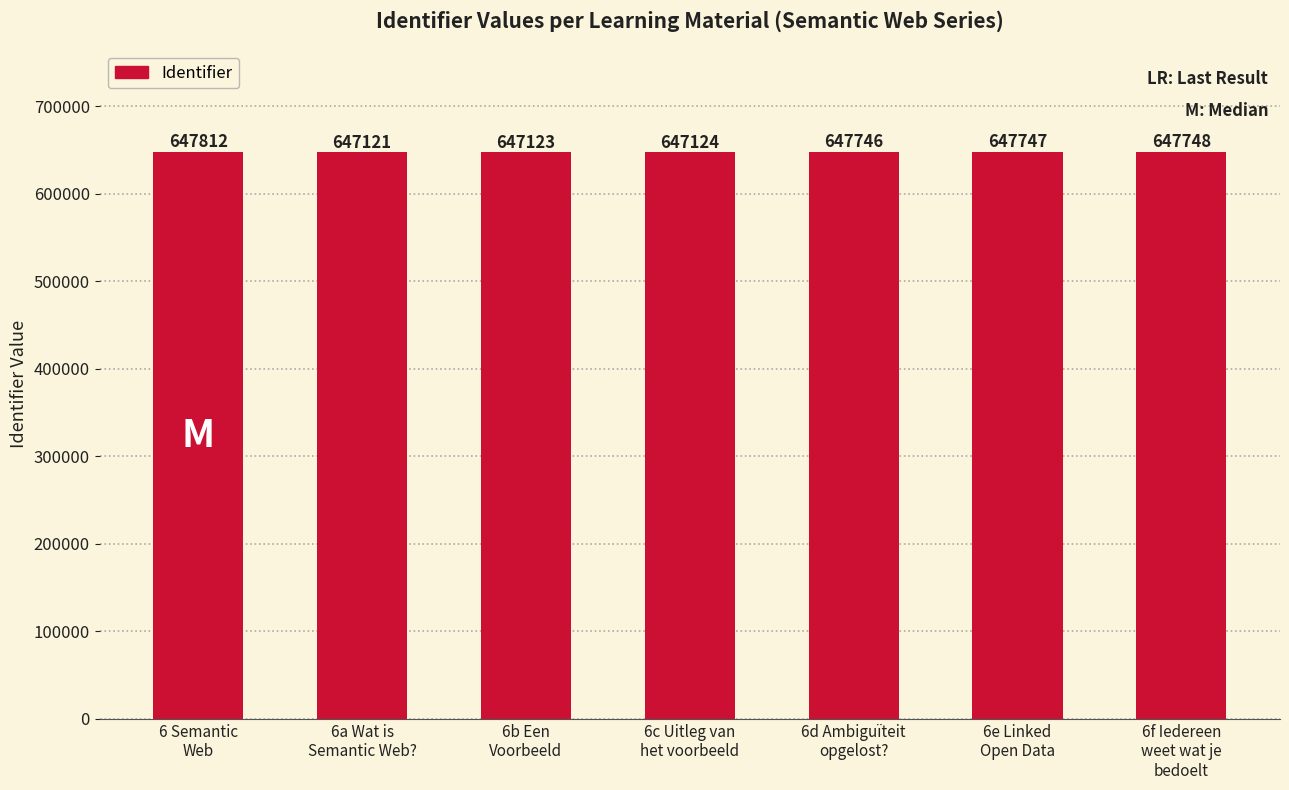

Rank the categories by value from highest to lowest.

6 Semantic
Web, 6f Iedereen
weet wat je
bedoelt, 6e Linked
Open Data, 6d Ambiguïteit
opgelost?, 6c Uitleg van
het voorbeeld, 6b Een
Voorbeeld, 6a Wat is
Semantic Web?